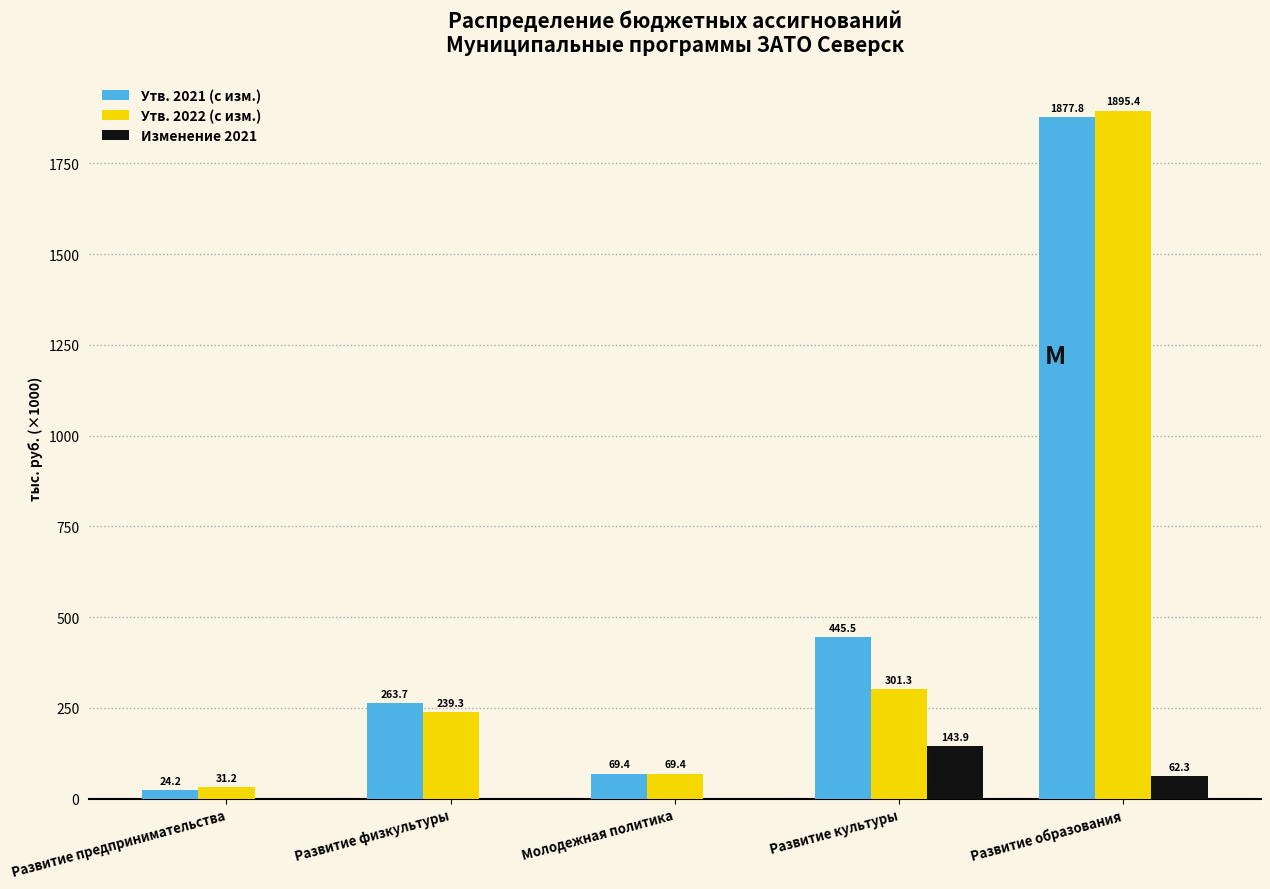

Where is Изменение 2021 nearest to the value 71?

Развитие образования